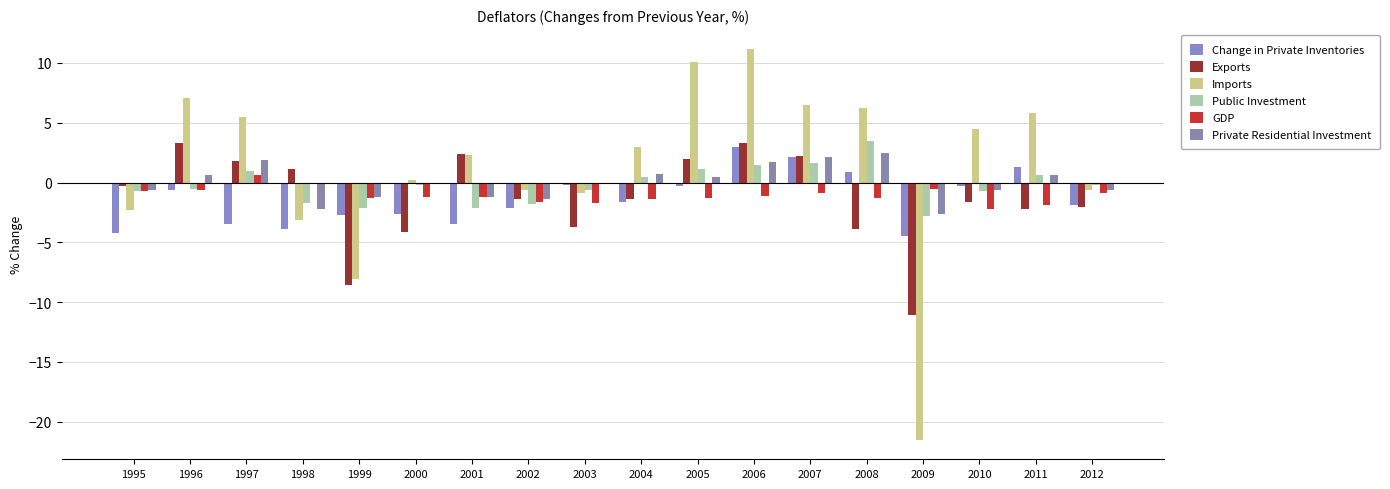

List the series in order of their peak value, highest first.

Imports, Public Investment, Exports, Change in Private Inventories, Private Residential Investment, GDP